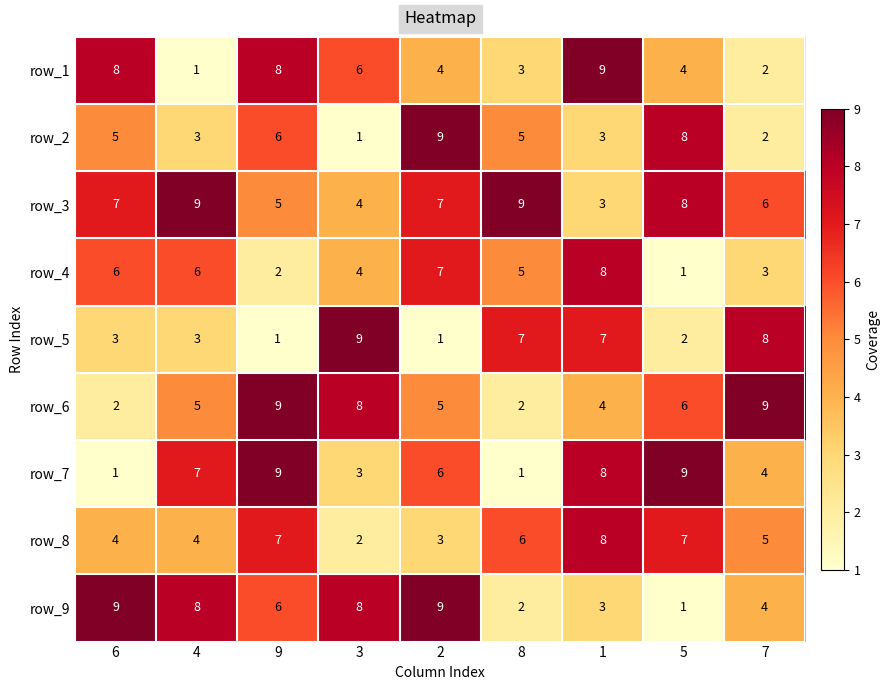

What is the total value across all series at 3?

45